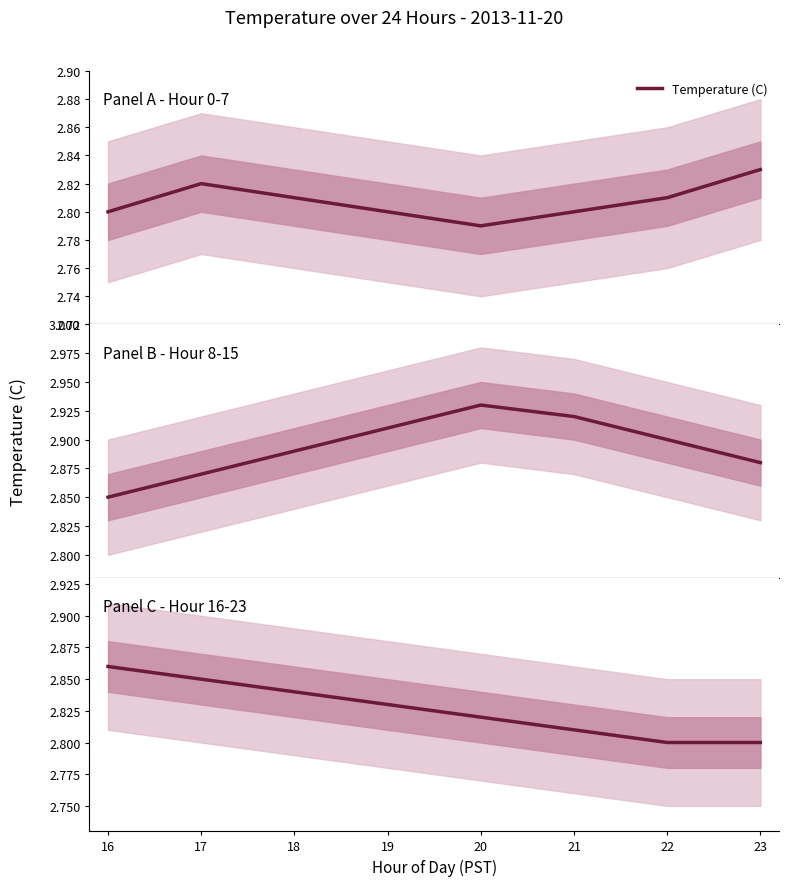

Count the number of data series in this chart.

1